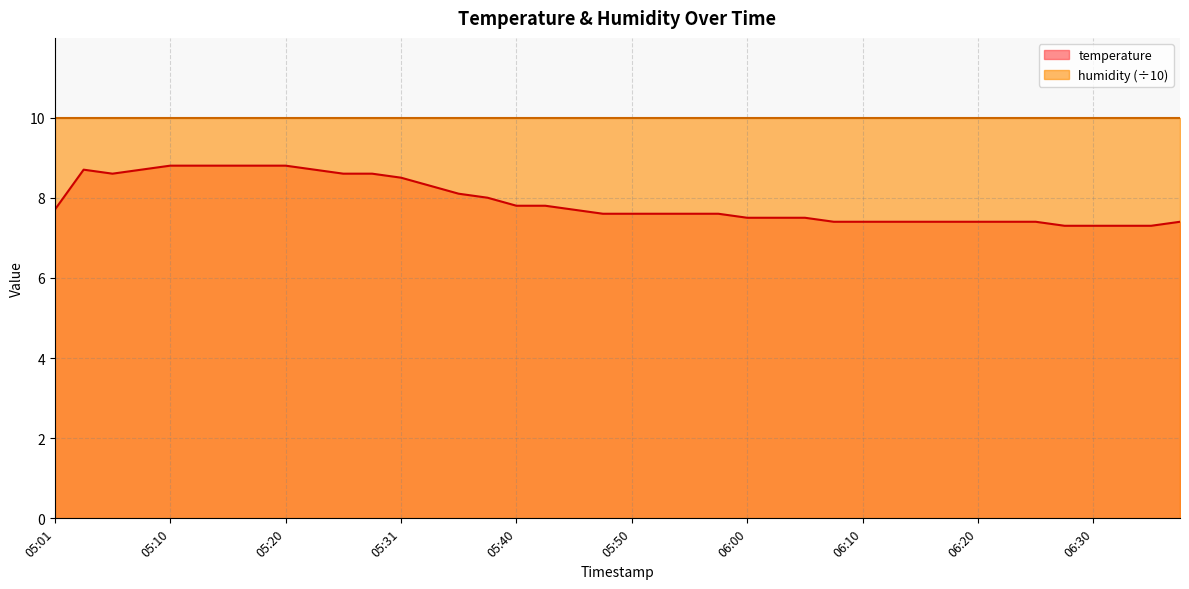

True or false: the data has more than 2 interior local peaks.

False